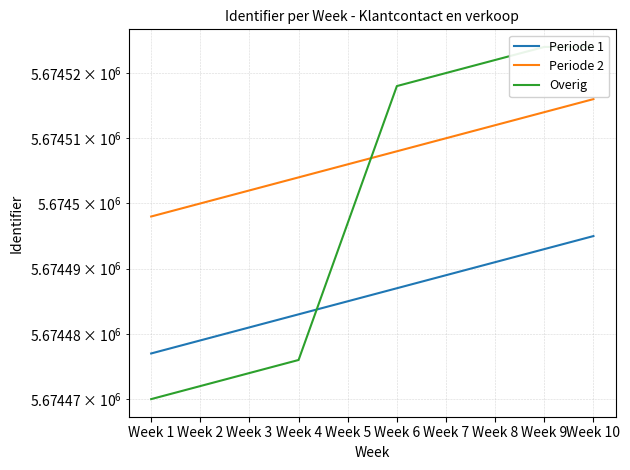

What are all the series names shown in the legend?

Periode 1, Periode 2, Overig